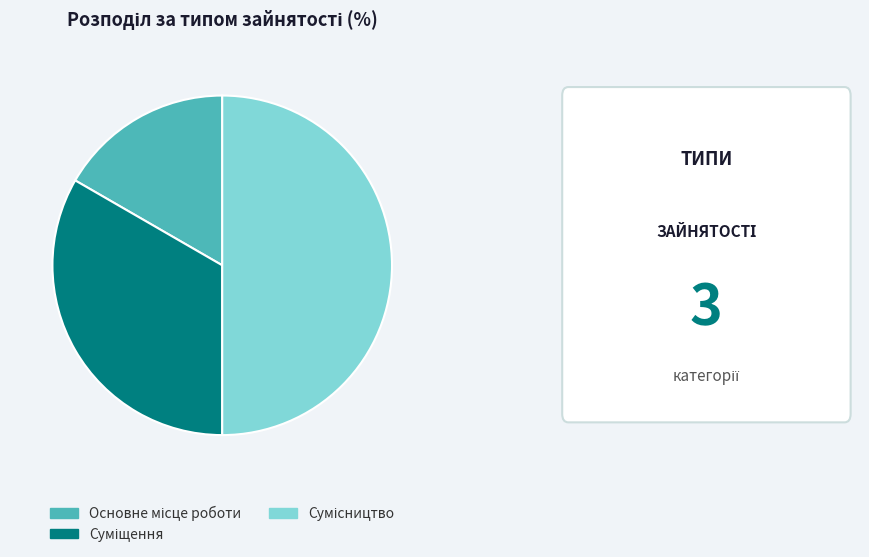

What is the change in value from Основне місце роботи to Сумісництво?

+2